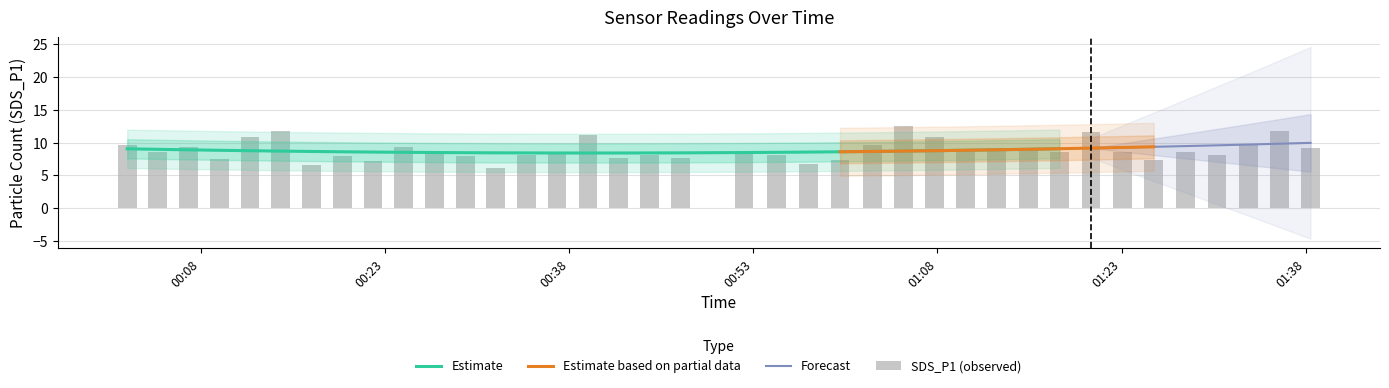

What position from the right is 2022/05/15 00:27:01?

28